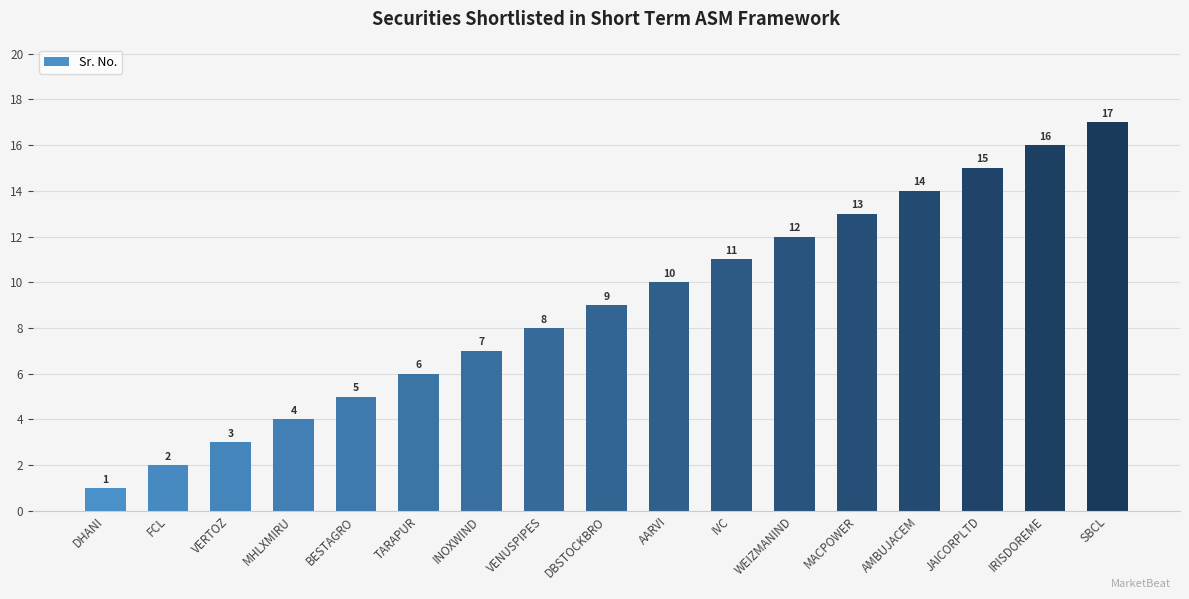

Rank the categories by value from highest to lowest.

SBCL, IRISDOREME, JAICORPLTD, AMBUJACEM, MACPOWER, WEIZMANIND, IVC, AARVI, DBSTOCKBRO, VENUSPIPES, INOXWIND, TARAPUR, BESTAGRO, MHLXMIRU, VERTOZ, FCL, DHANI